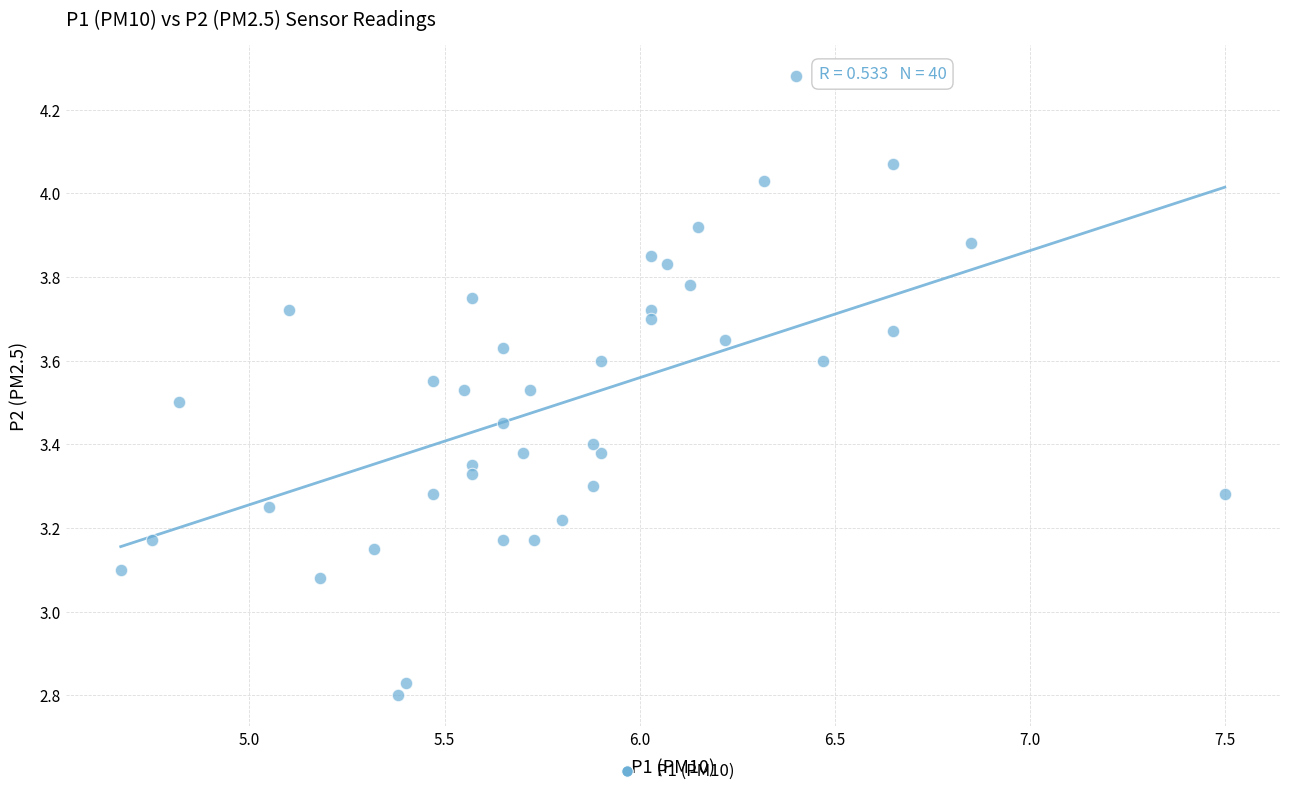

What is the range of Y values (max minus min)?

1.5